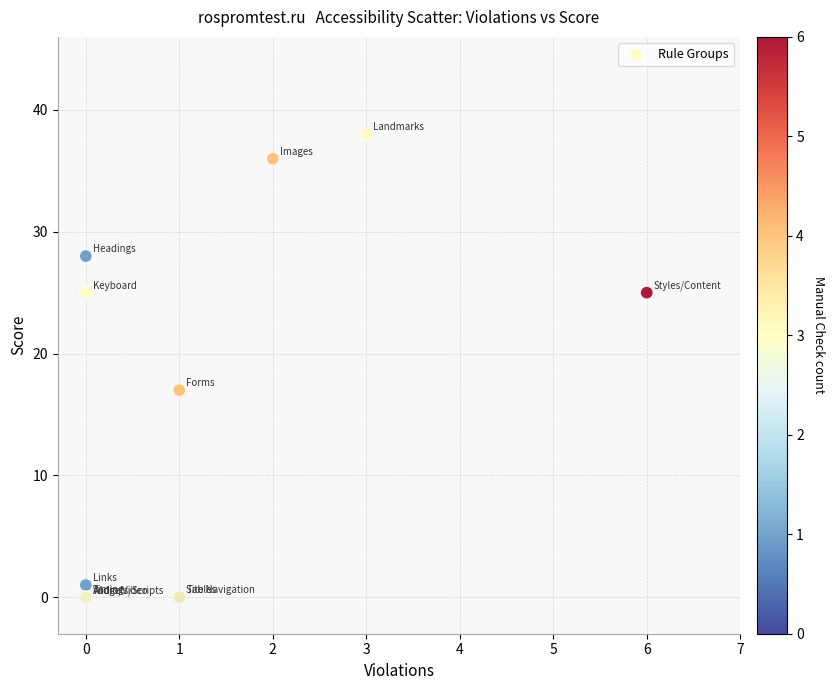

What Y value in the scatter plot is closest to 19?

17